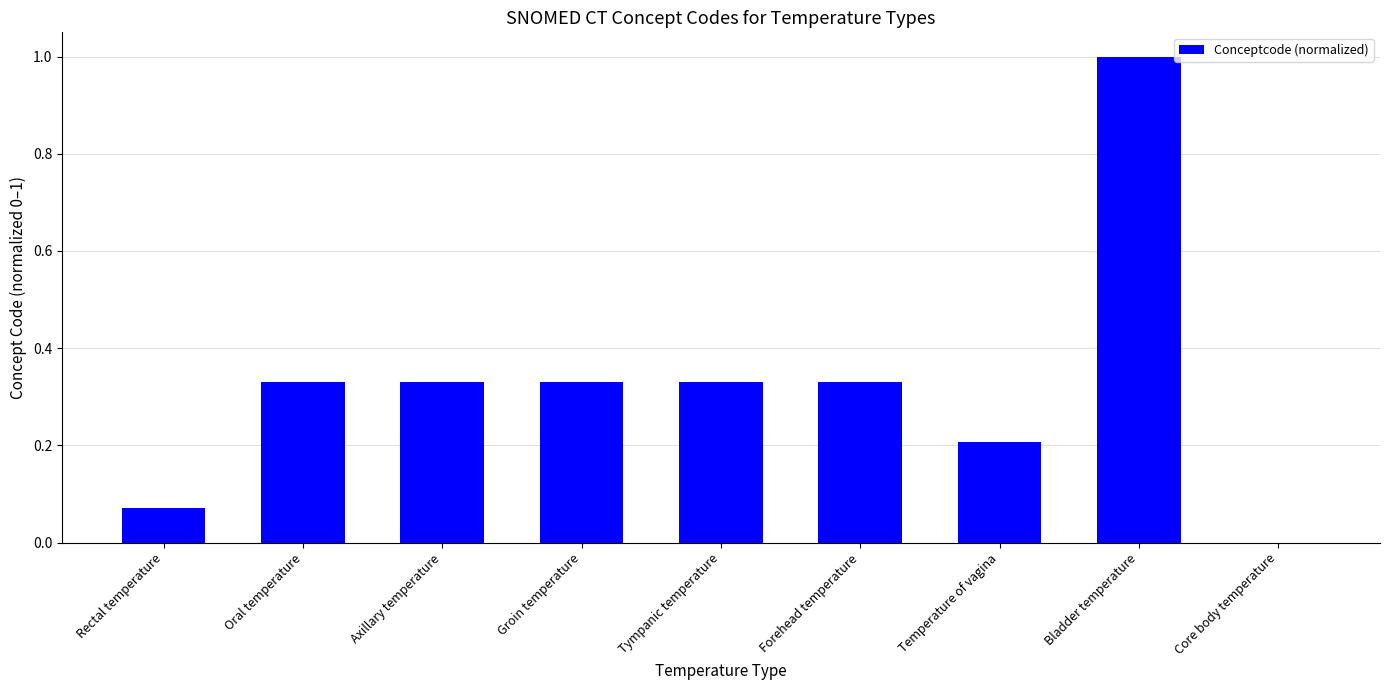

What is the change in value from Oral temperature to Bladder temperature?

+0.7